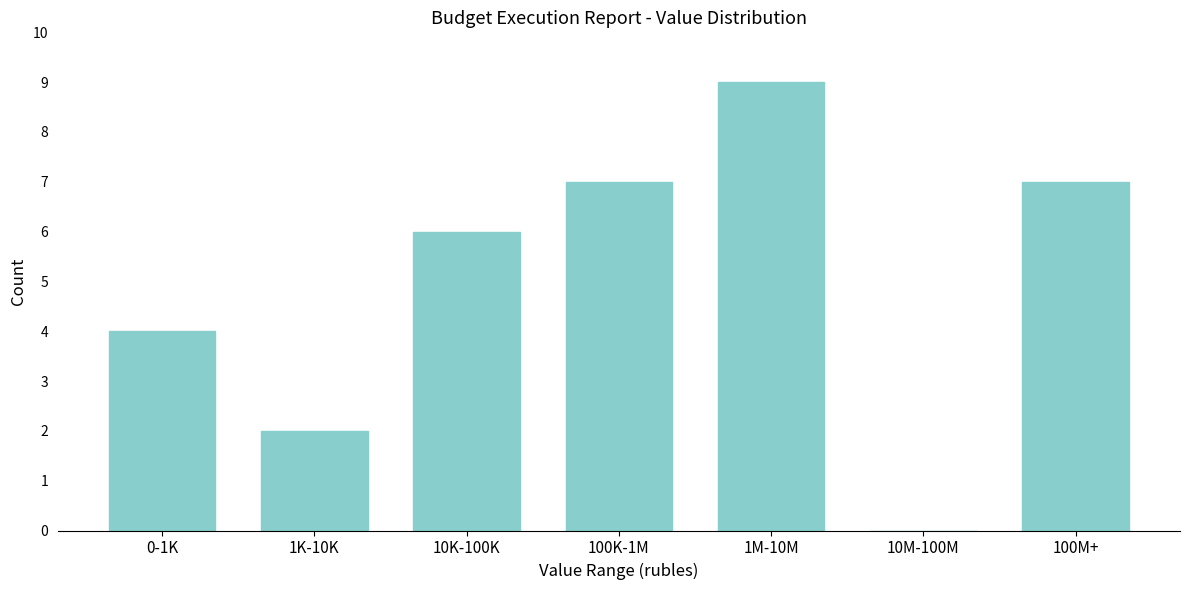

Reading left to right, transcribe all the data shown in this chart.

0-1K=4	1K-10K=2	10K-100K=6	100K-1M=7	1M-10M=9	10M-100M=0	100M+=7